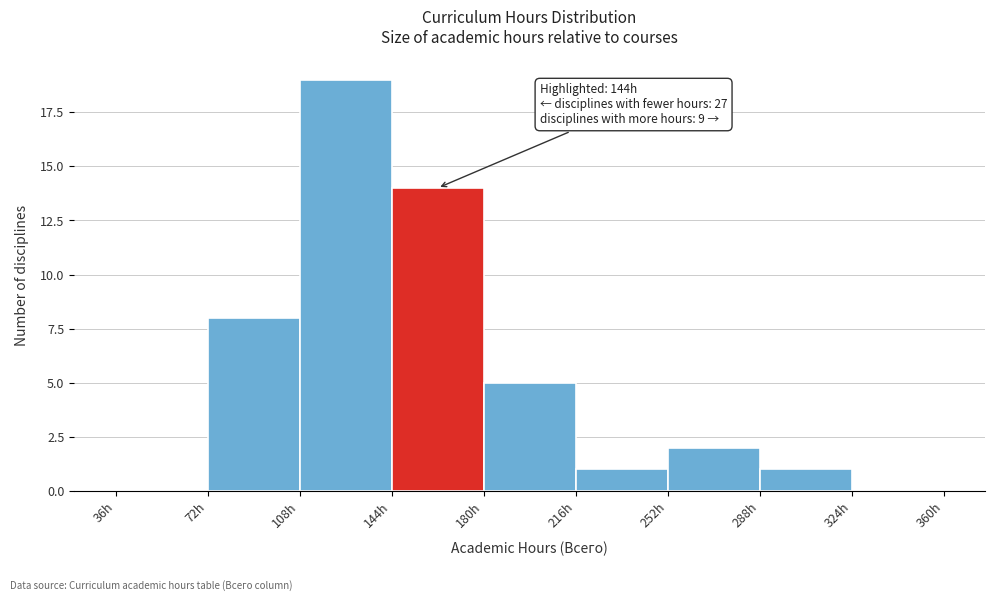

Which range on the x-axis has the tallest bar?

108 to 144